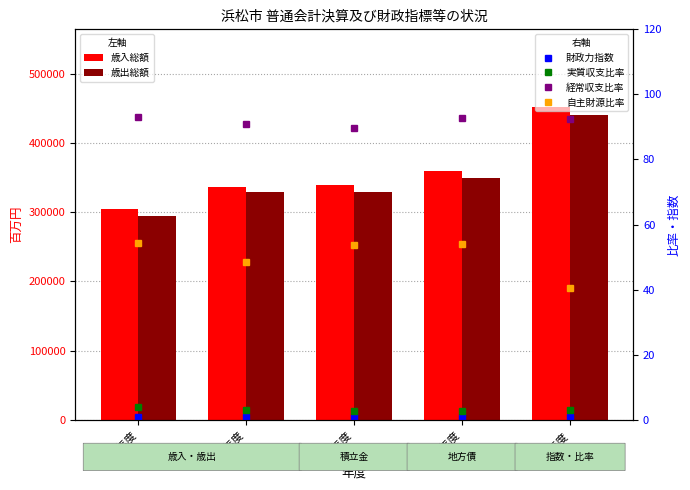

At which label is 歳入総額 closest to 377832?

元年度